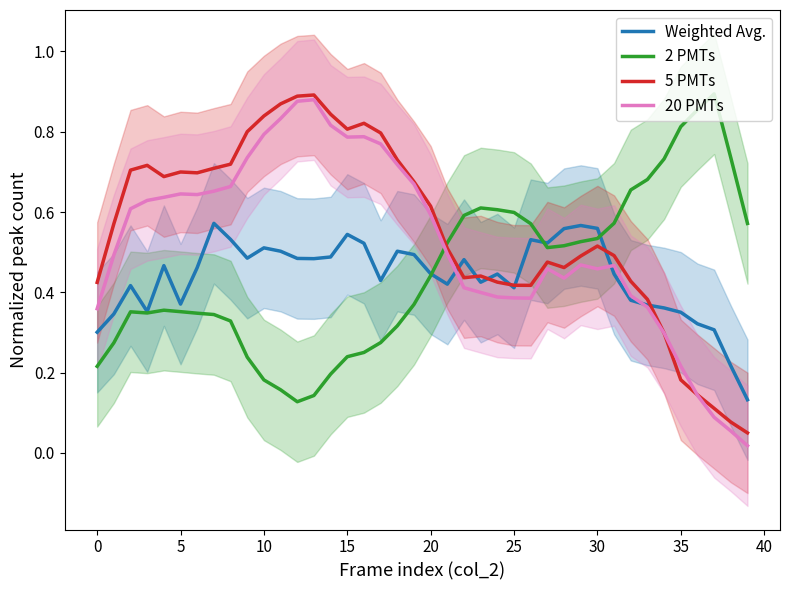

True or false: 20 PMTs and 2 PMTs intersect in this chart.

True